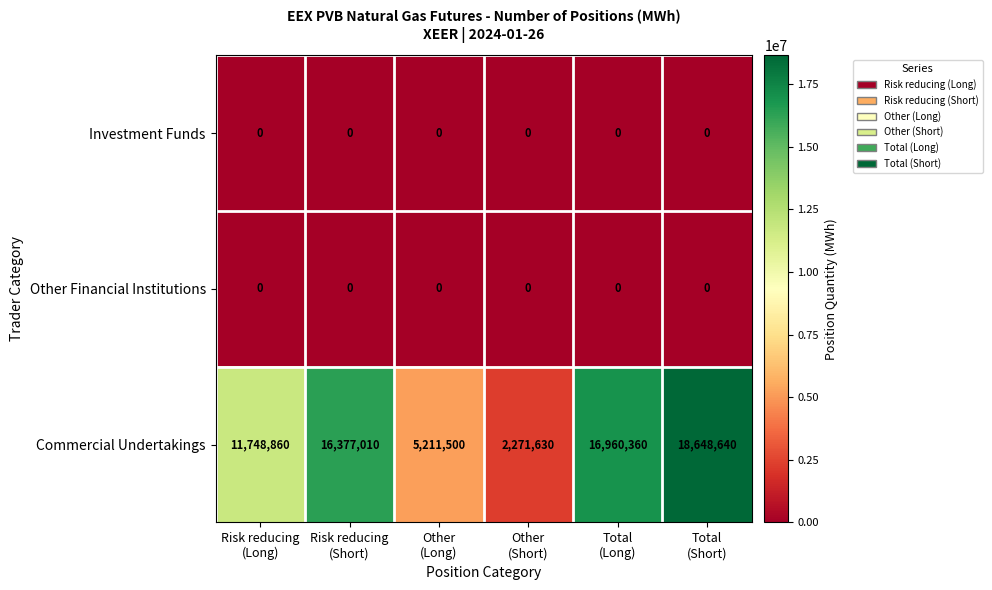

Which series has the largest total across all categories?

Commercial Undertakings